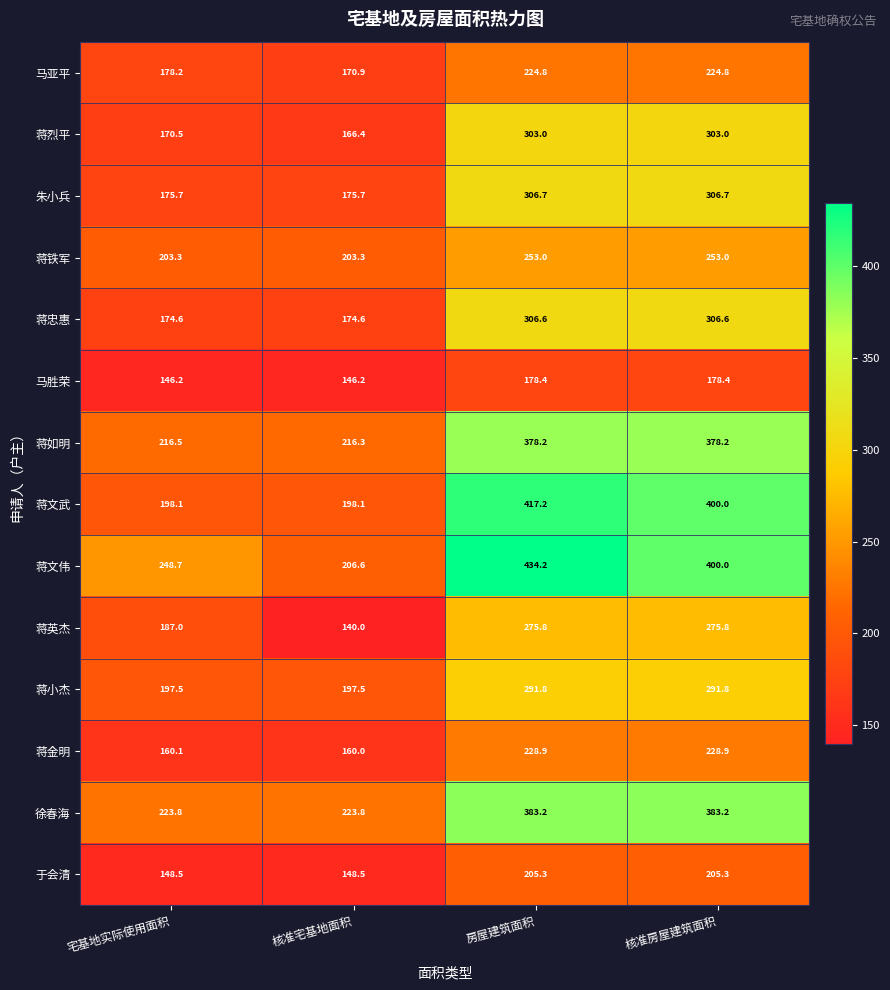

What is the approximate value of 蒋忠惠 at 房屋建筑面积?

306.6